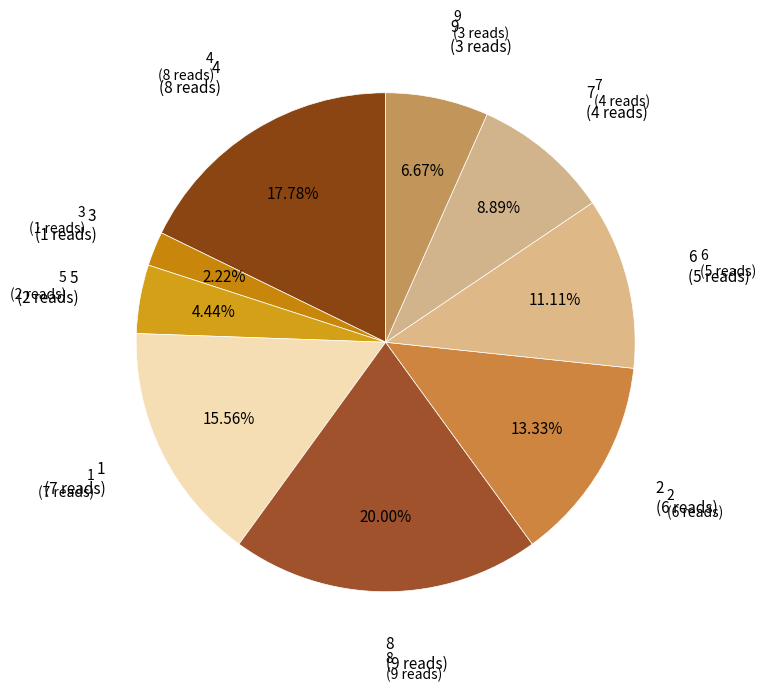

Which category has the smallest portion of the pie?

3